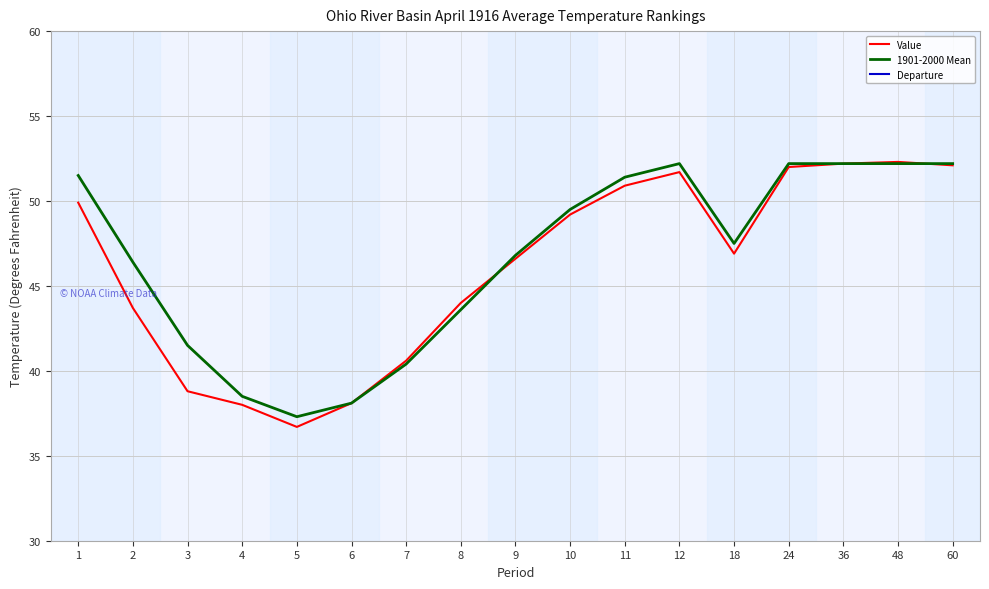

Rank the series by their maximum value, from lowest to highest.

Departure, 1901-2000 Mean, Value